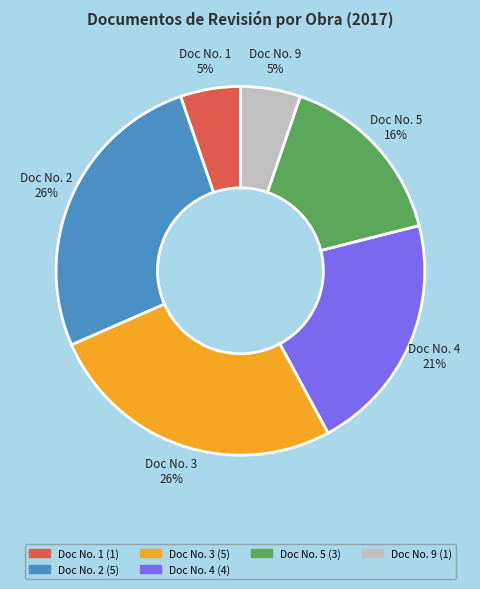

Is Doc No. 5 the majority of the pie?

No